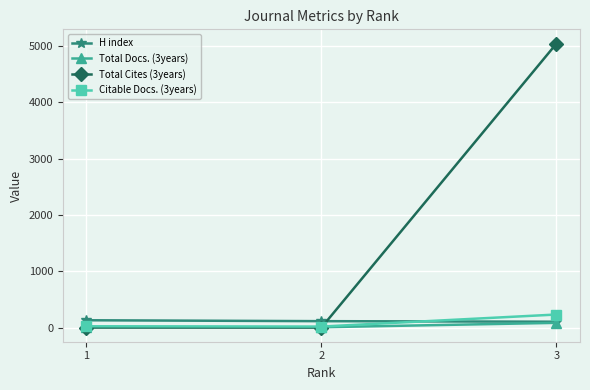

What is the total value across all series at 2?

135